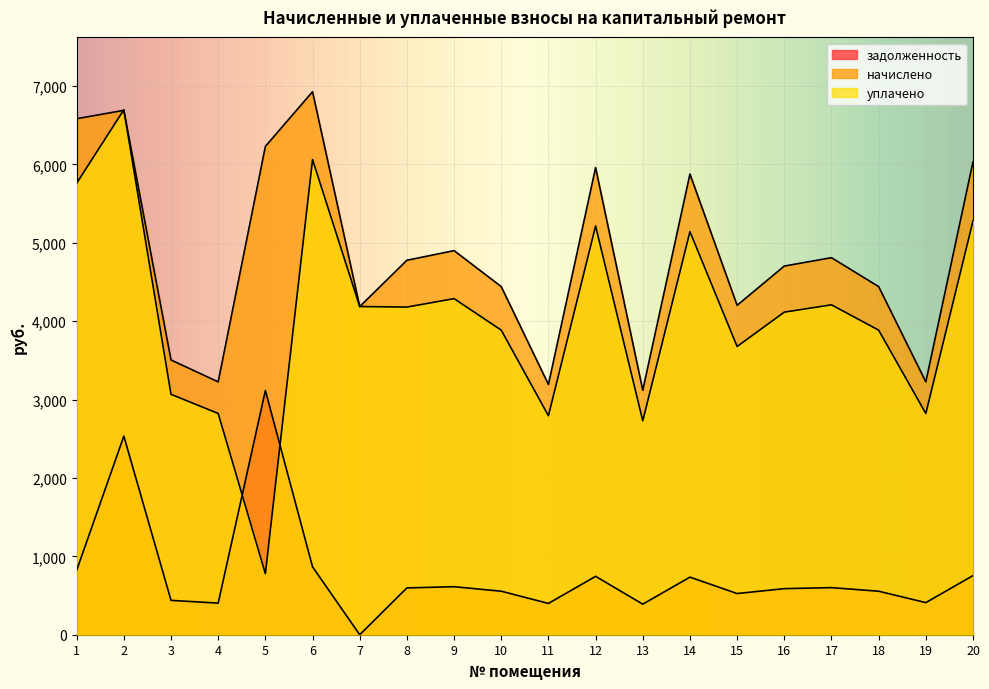

Which series changed the most between 10 and 15?

начислено